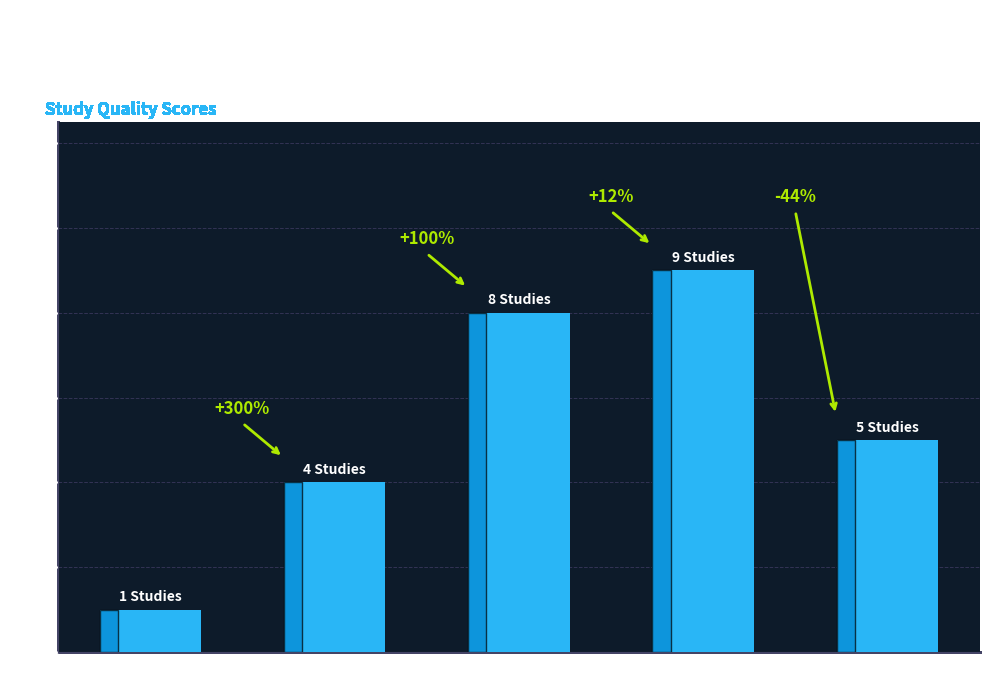

What is the change in value from Score 6 to Score 7?

-4